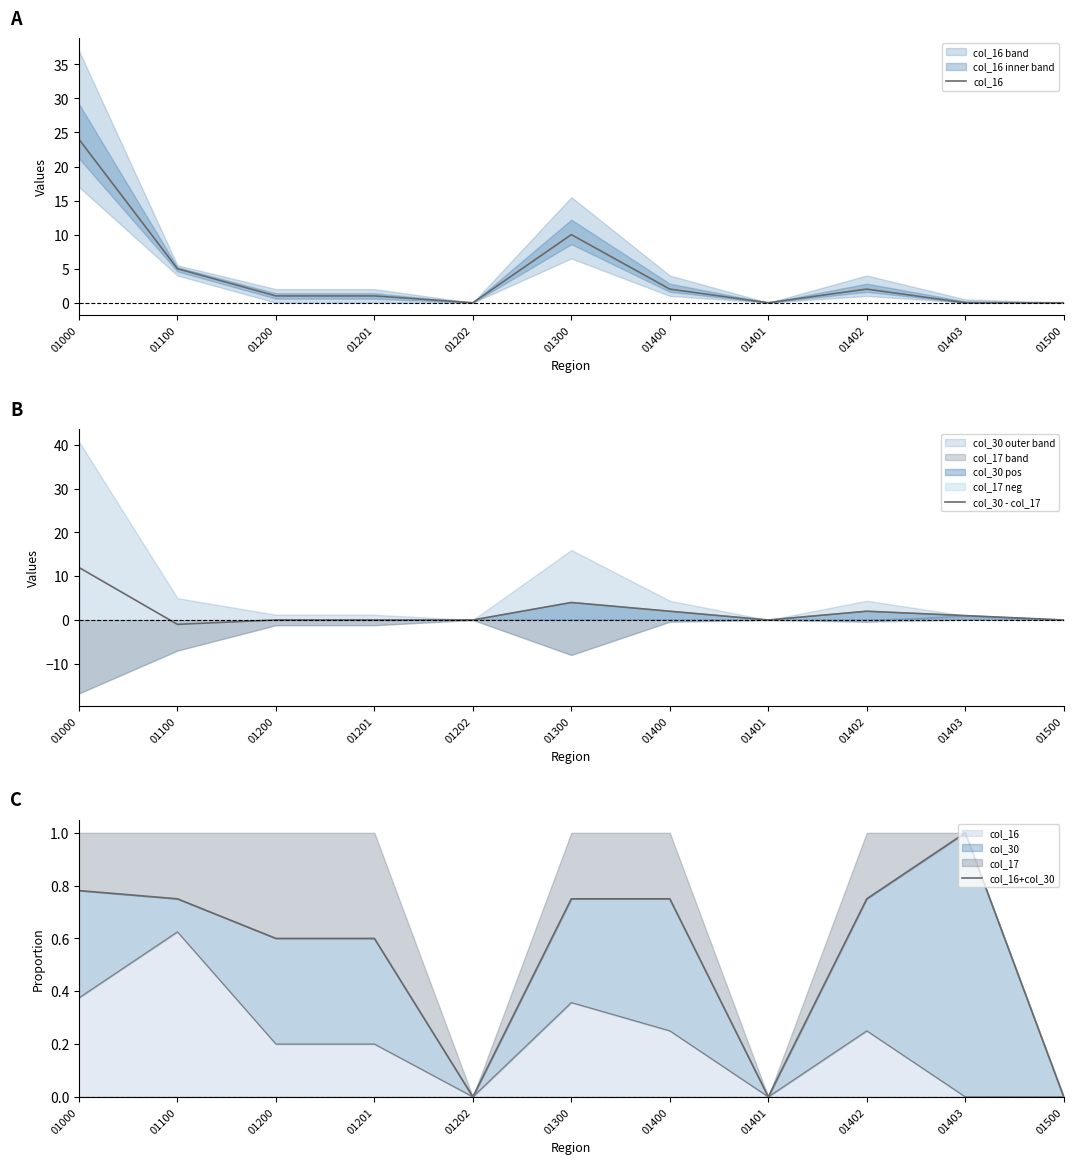

Is the value of col_16+col_30 at 01403 greater than the value of col_30 - col_17 at 01500?

Yes